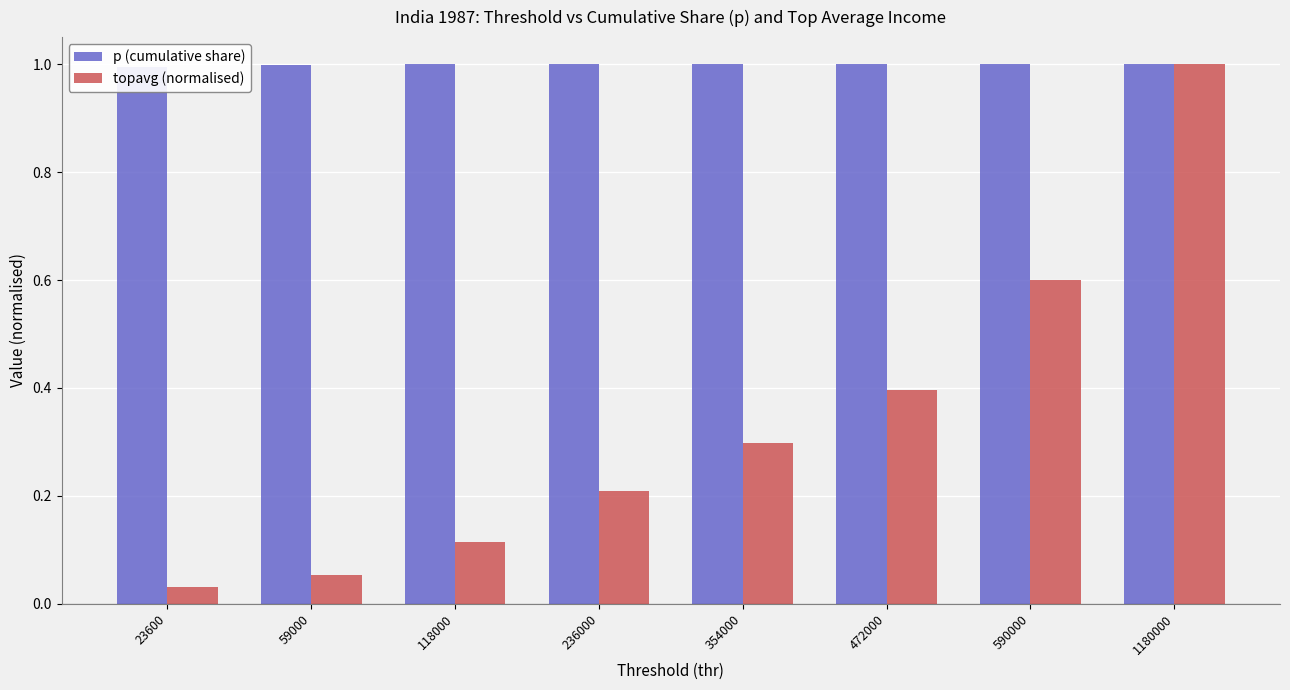

List the labels in order of topavg (normalised) value, smallest first.

23600, 59000, 118000, 236000, 354000, 472000, 590000, 1180000